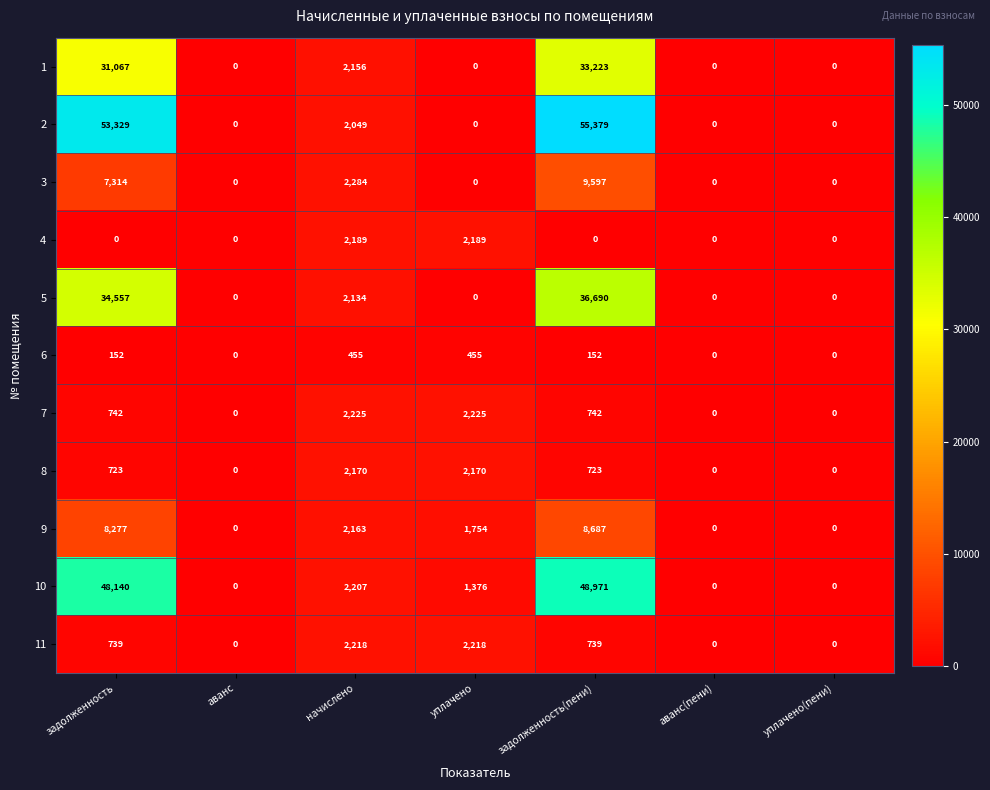

What is the spread (max minus min) of values at уплачено?

2225